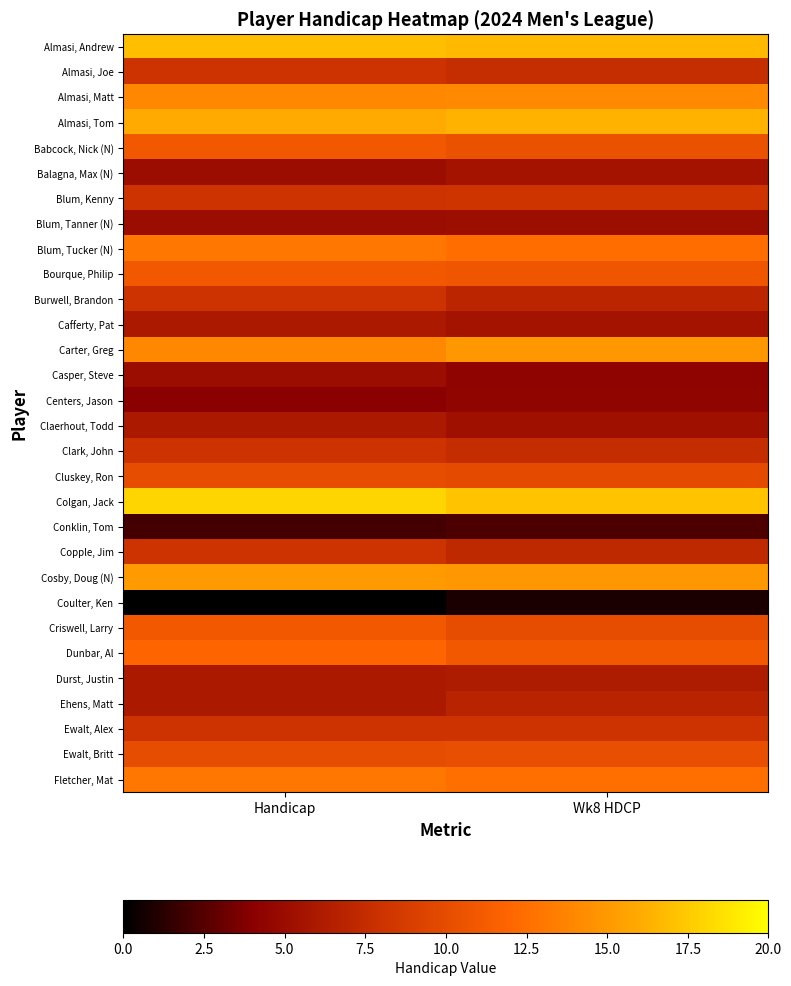

How many data points does each series have?

2